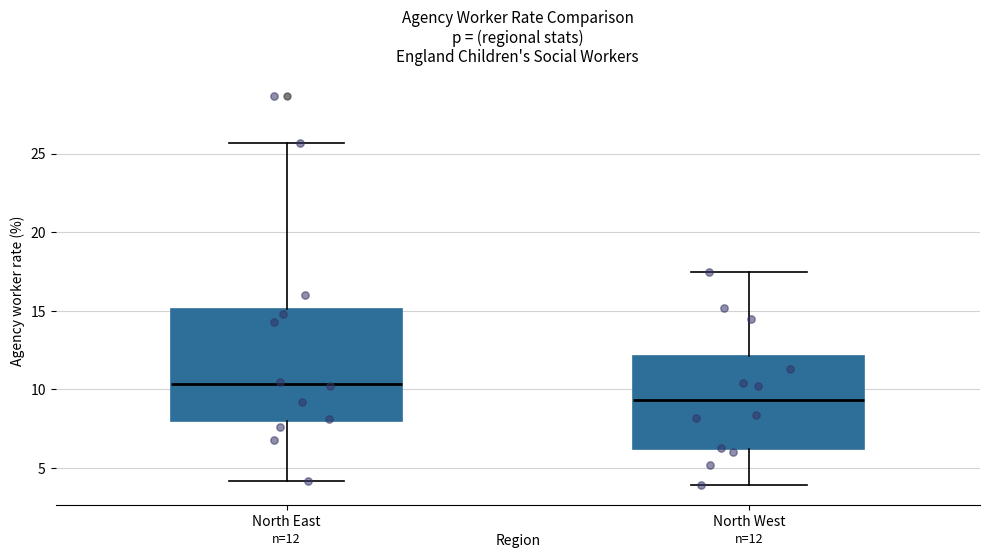

Which box's median line is the lowest?

North West